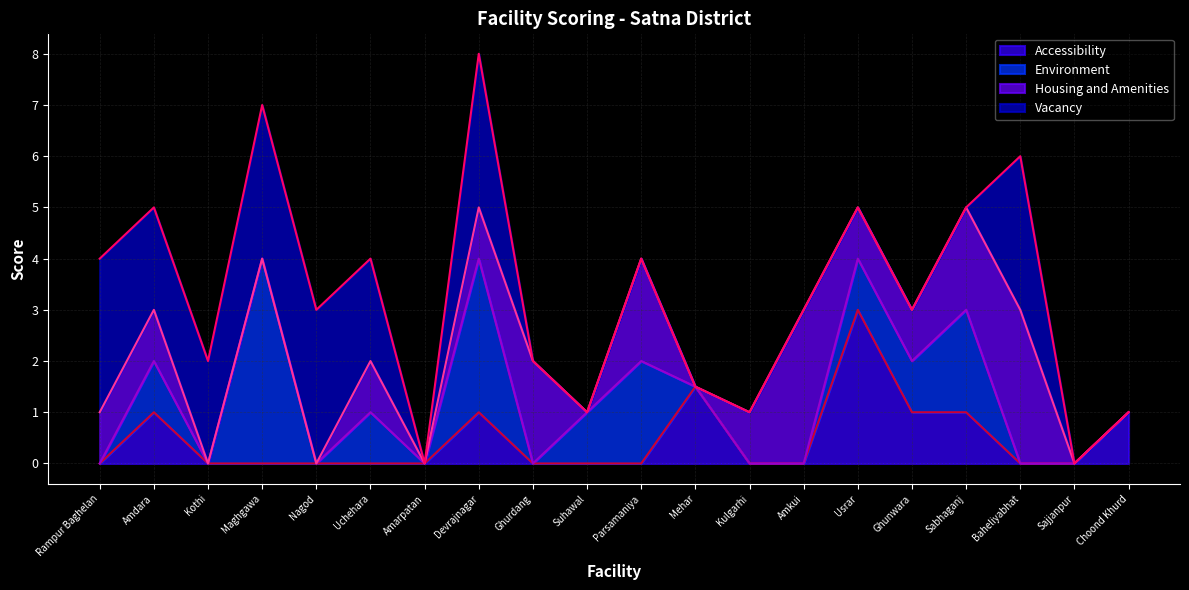

True or false: Environment has more than 2 points higher than both neighbors.

True